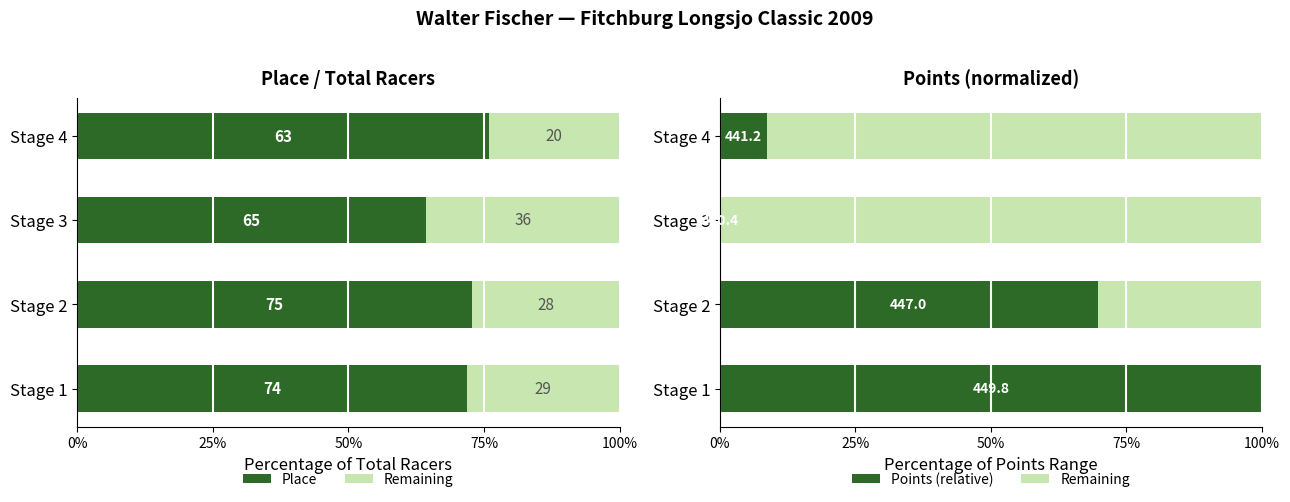

Count the number of data series in this chart.

3